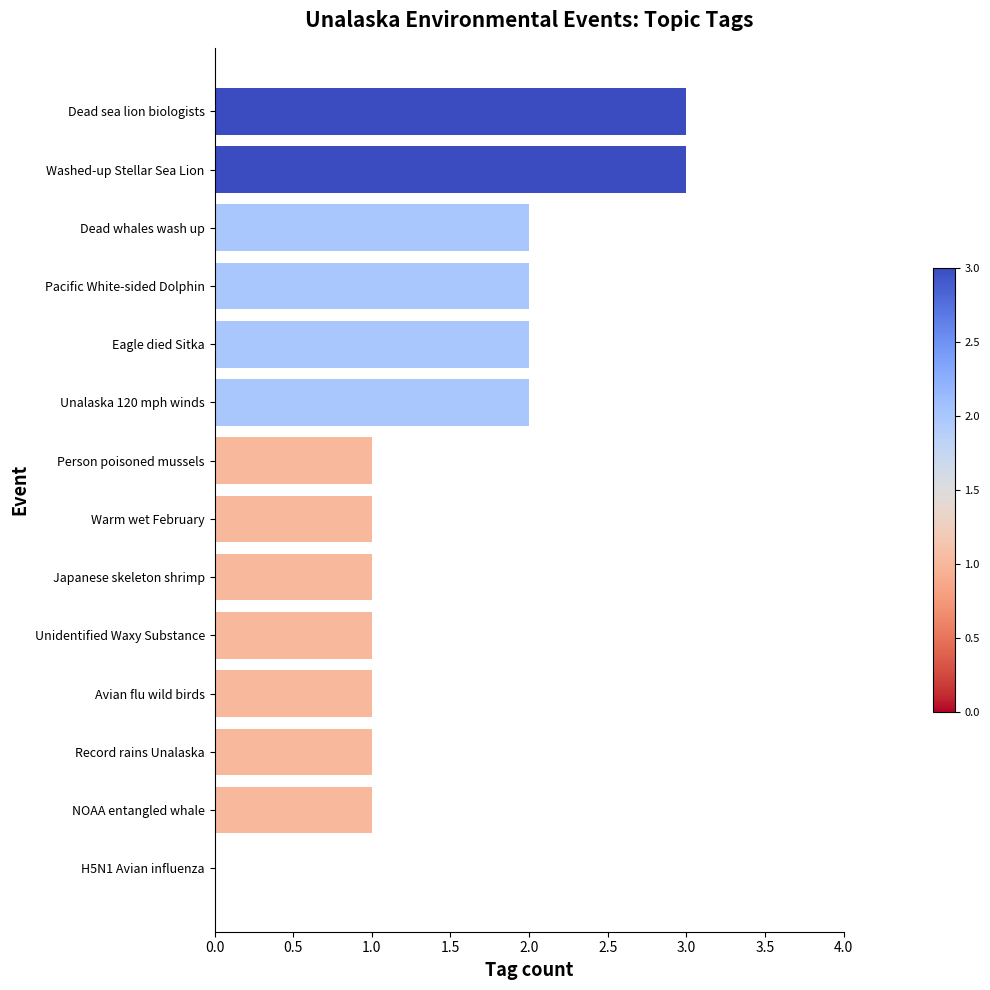

What value does the data have at Dead sea lion biologists?

3